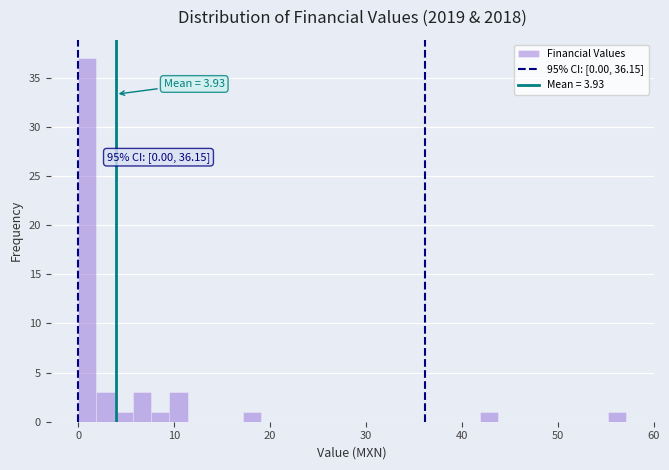

Read against the x-axis, roughly where is the centre of the tallest bar?

1